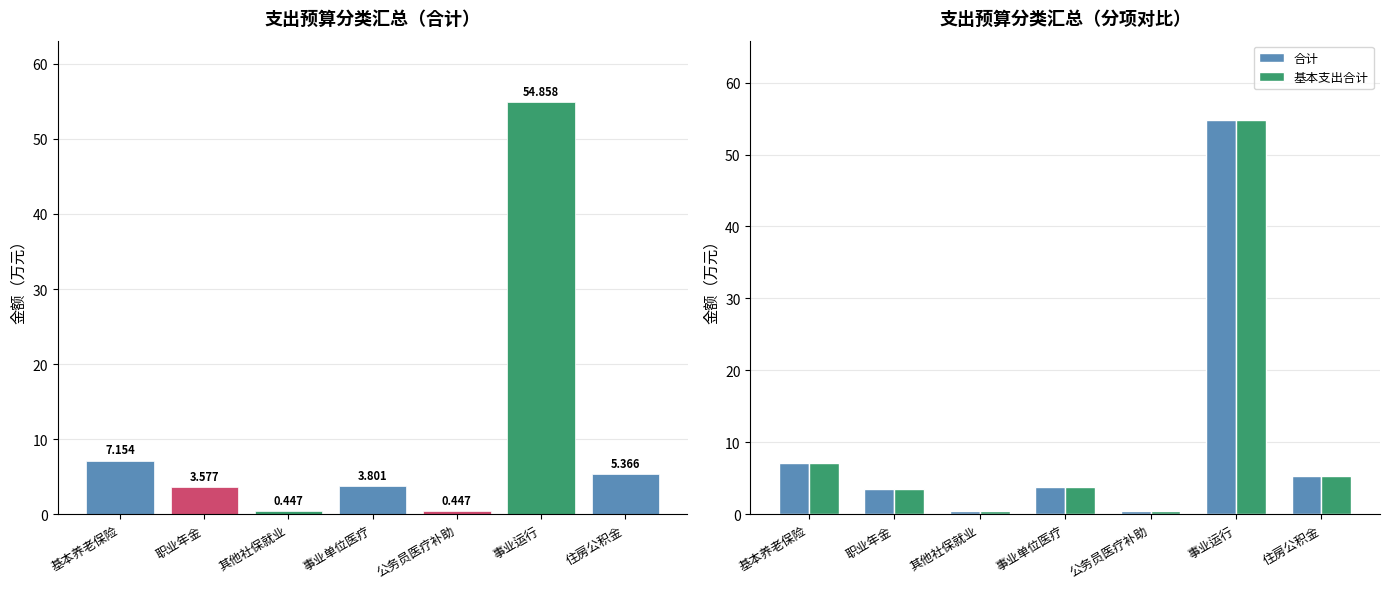

Is the value of 基本支出合计 at 基本养老保险 greater than the value of 合计 at 事业单位医疗?

Yes